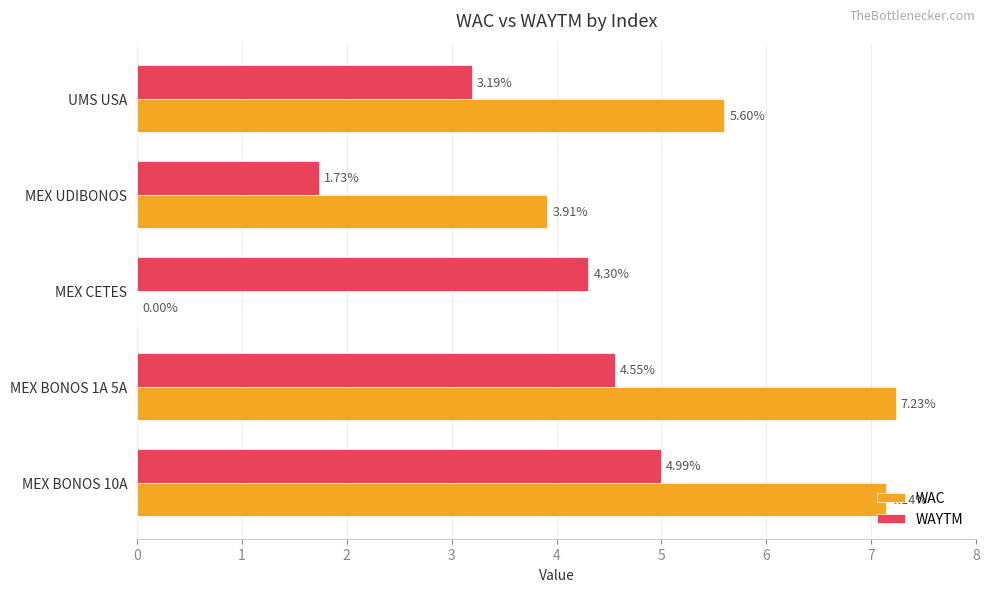

Where is WAYTM nearest to the value 3?

UMS USA